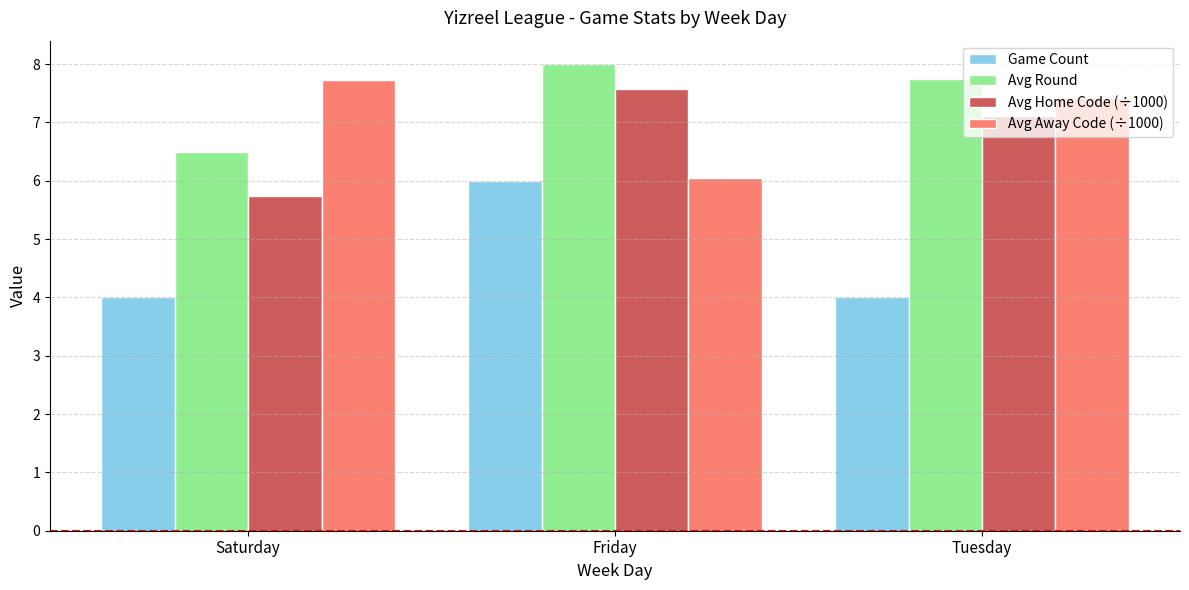

What is the difference between the maximum and minimum values in the Avg Round series?

1.5